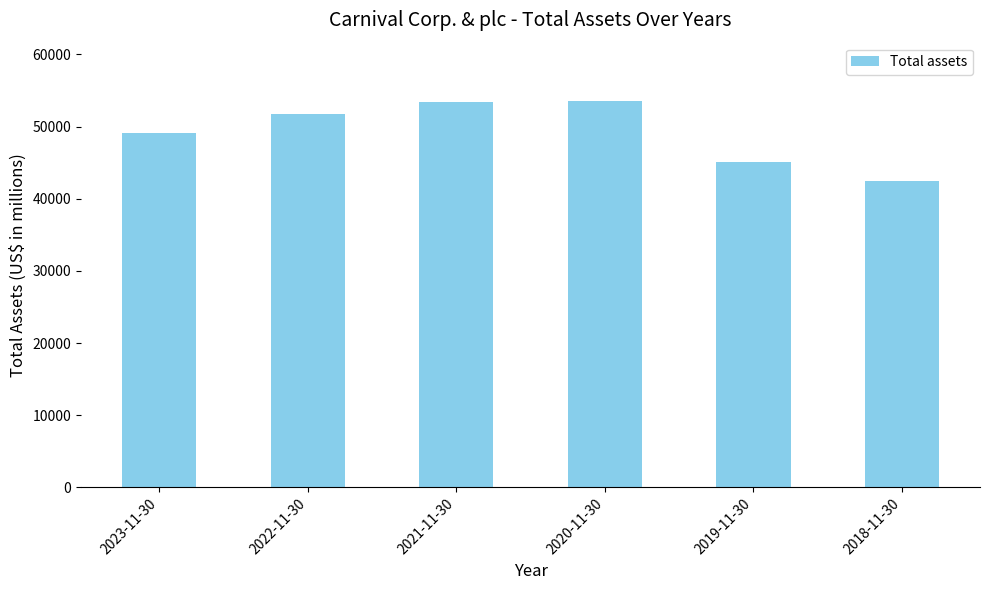

What value does the data have at 2020-11-30, to the nearest 10?

53590